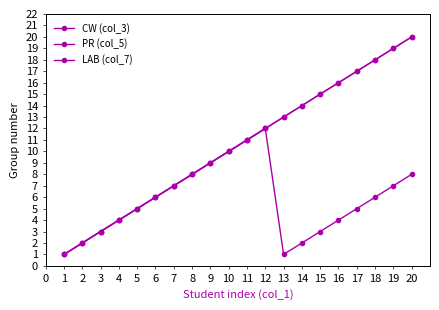

The value of PR (col_5) at 14 is 4. True or false?

False